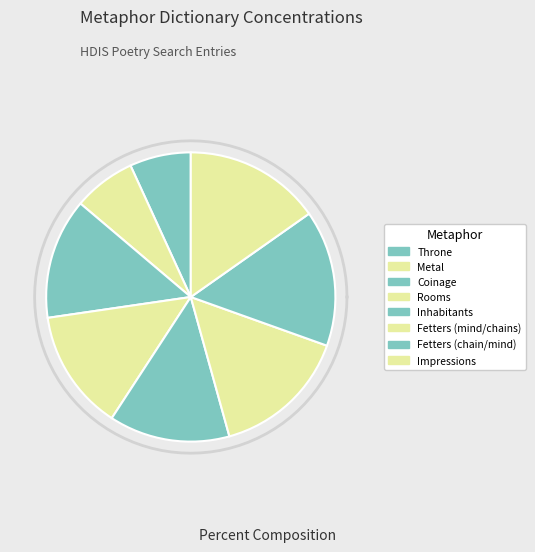

Does Metal account for over 50% of the chart?

No